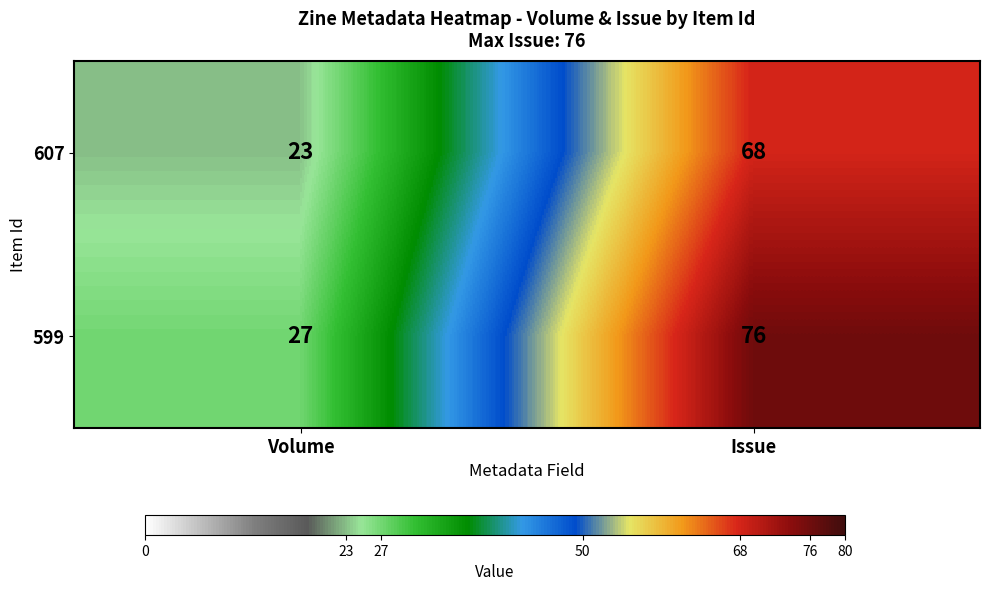

Which series has the largest range (max minus min)?

599